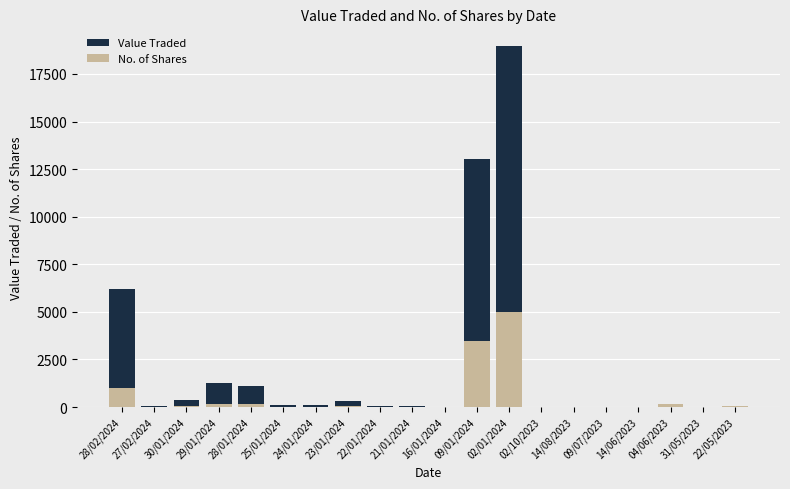

Which label corresponds to the smallest value in the chart?

14/08/2023